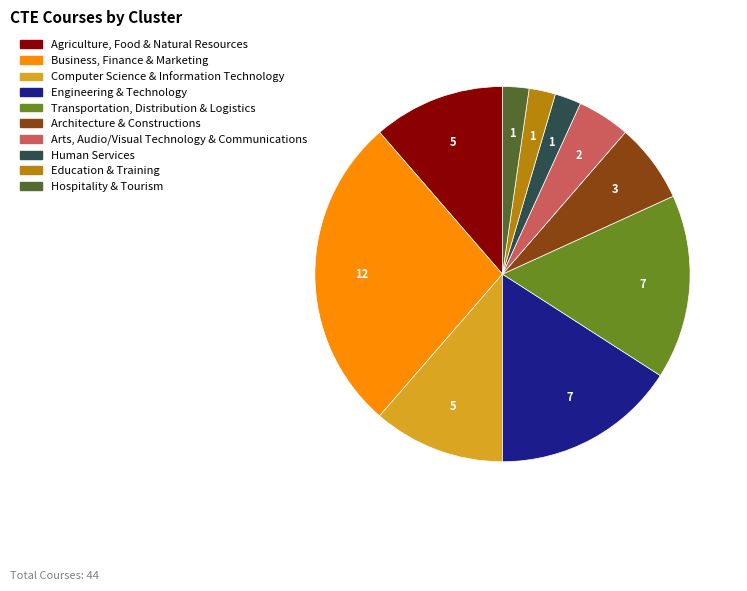

The Agriculture, Food & Natural Resources slice represents 2% of the pie. True or false?

False